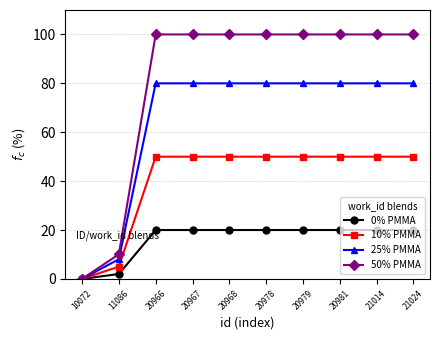

Which series has the largest range (max minus min)?

50% PMMA